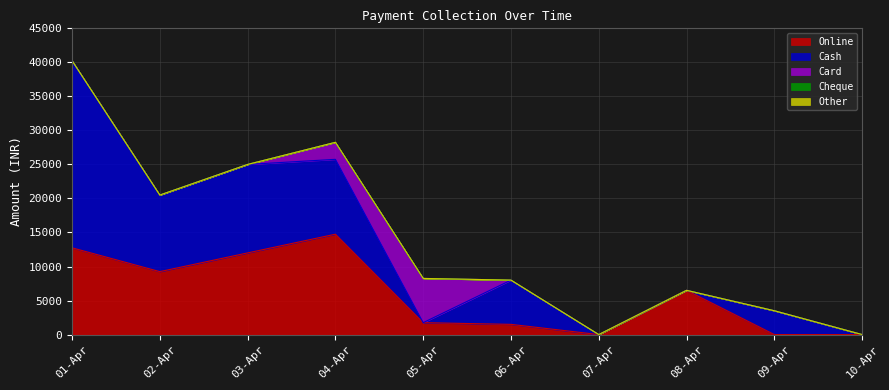

What are all the series names shown in the legend?

Online, Cash, Card, Cheque, Other